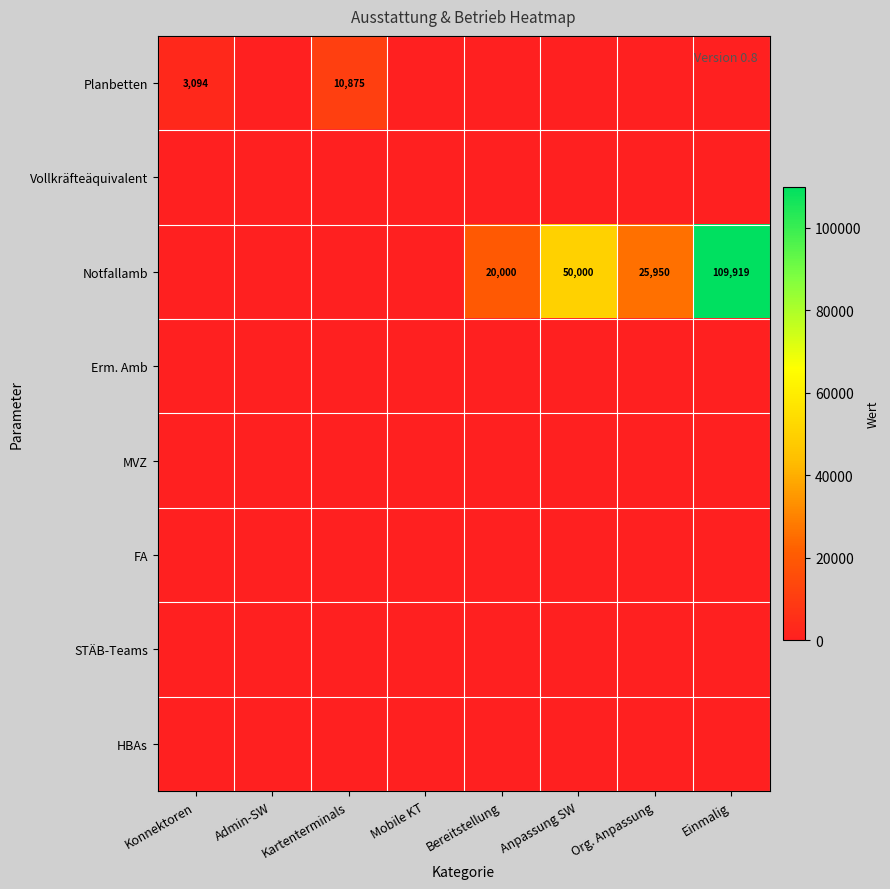

Which category has the highest value across all series?

Einmalig